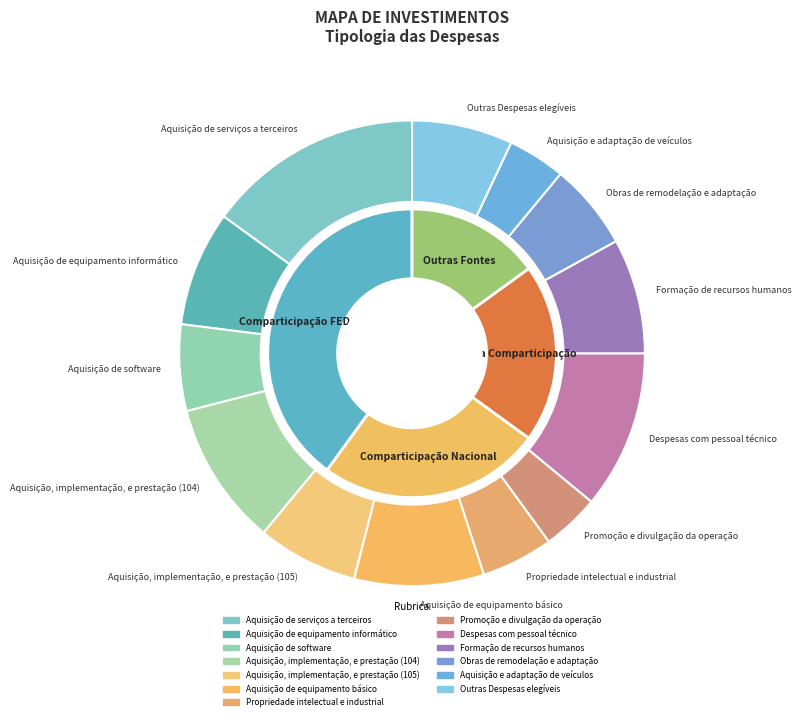

To the nearest percent, what is the difference between the largest and smallest slice percentages?

11%